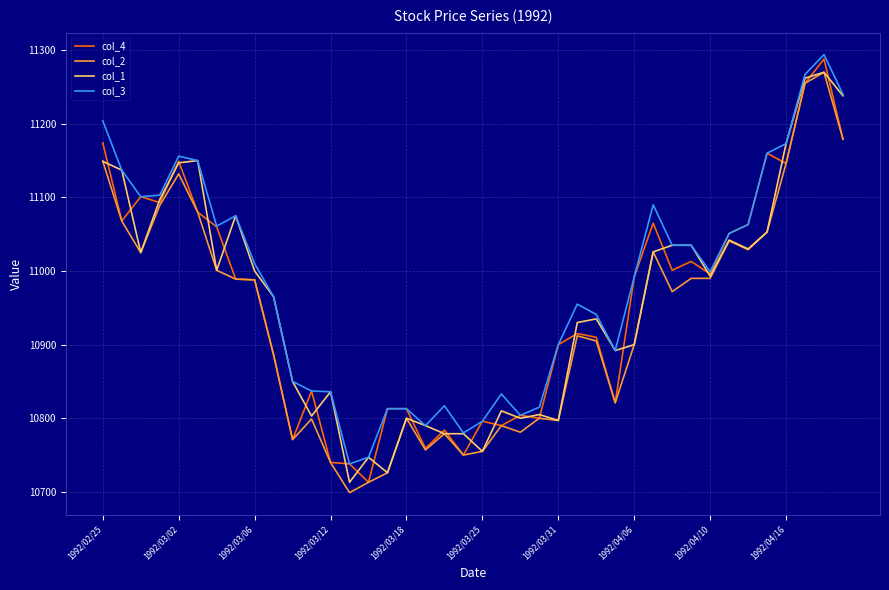

What is the greatest value displayed?

11294